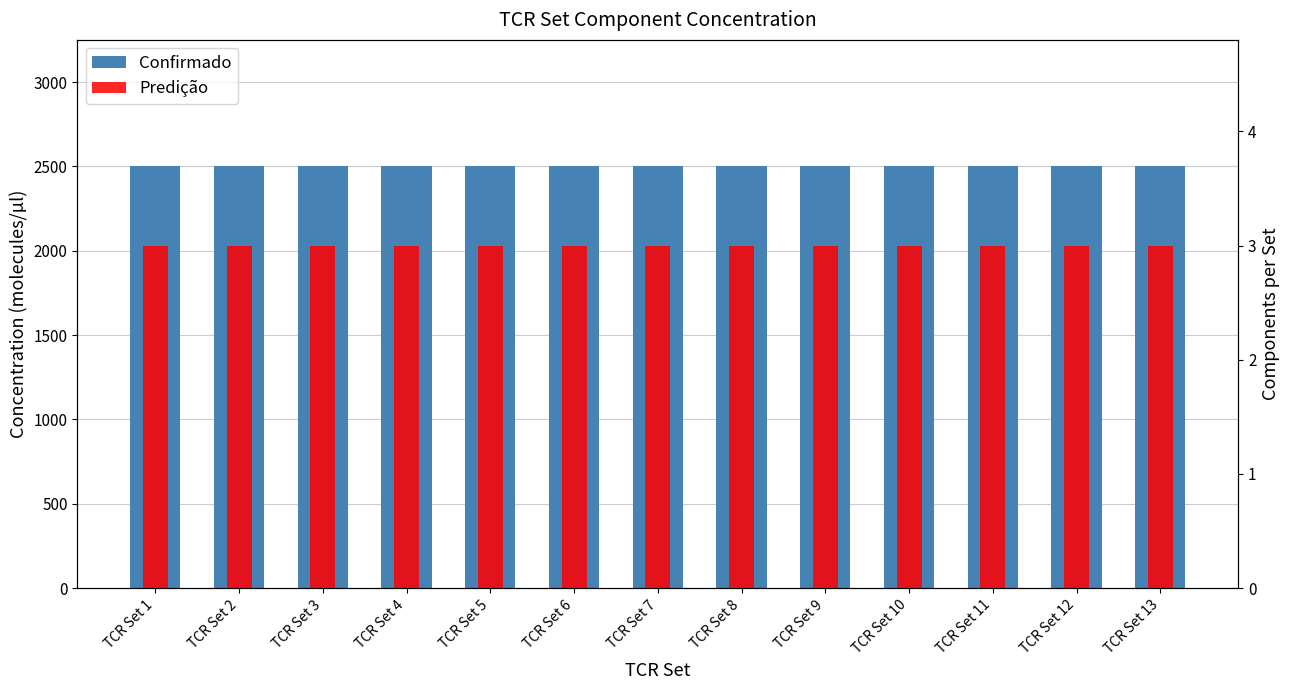

What are all the series names shown in the legend?

Confirmado, Predição